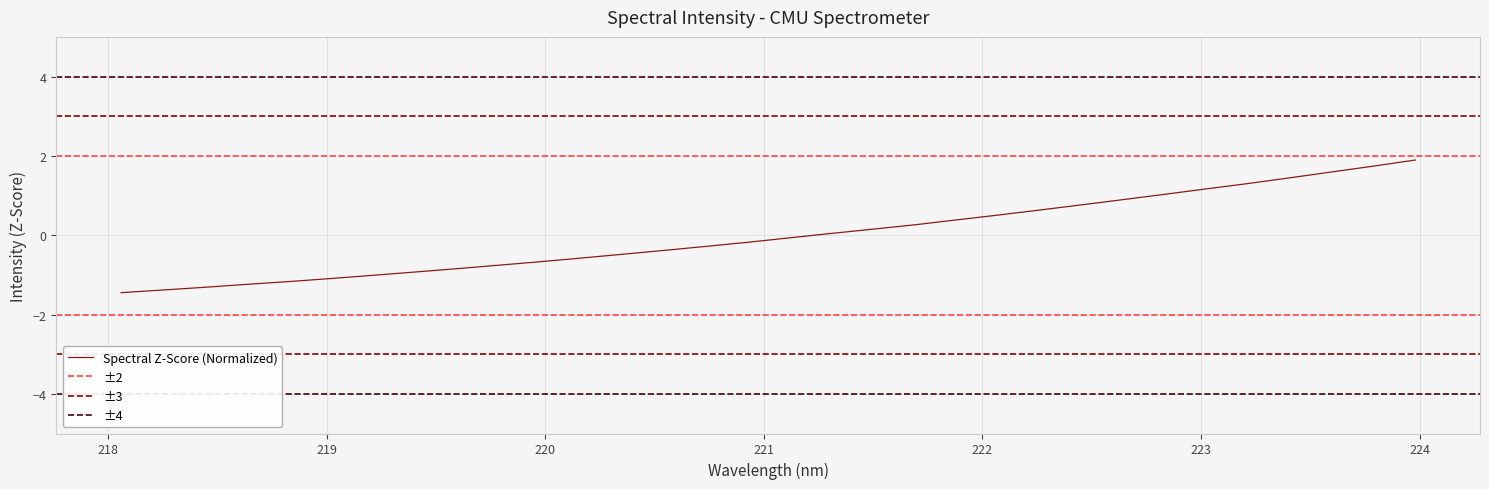

Is this an area chart (filled region under the line)?

No